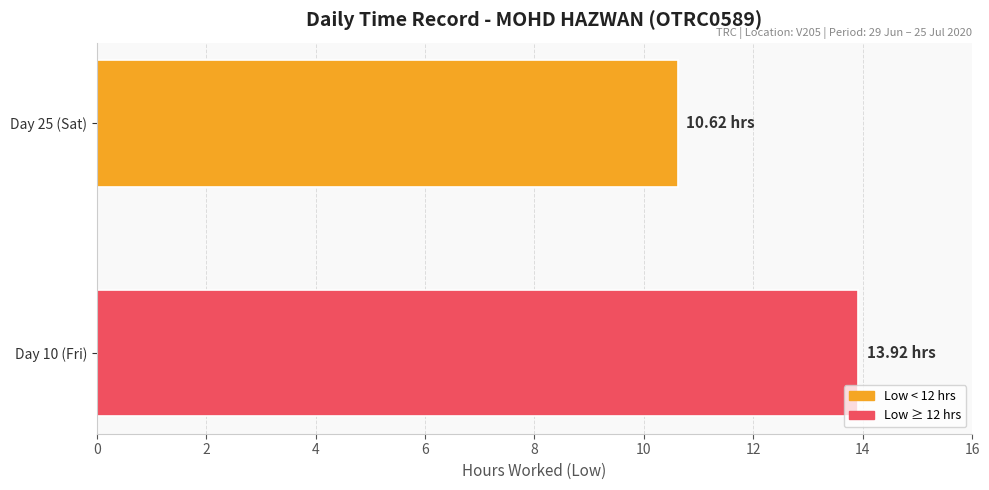

Approximately how many times larger is the value at Day 25 (Sat) compared to Day 10 (Fri)?

0.8